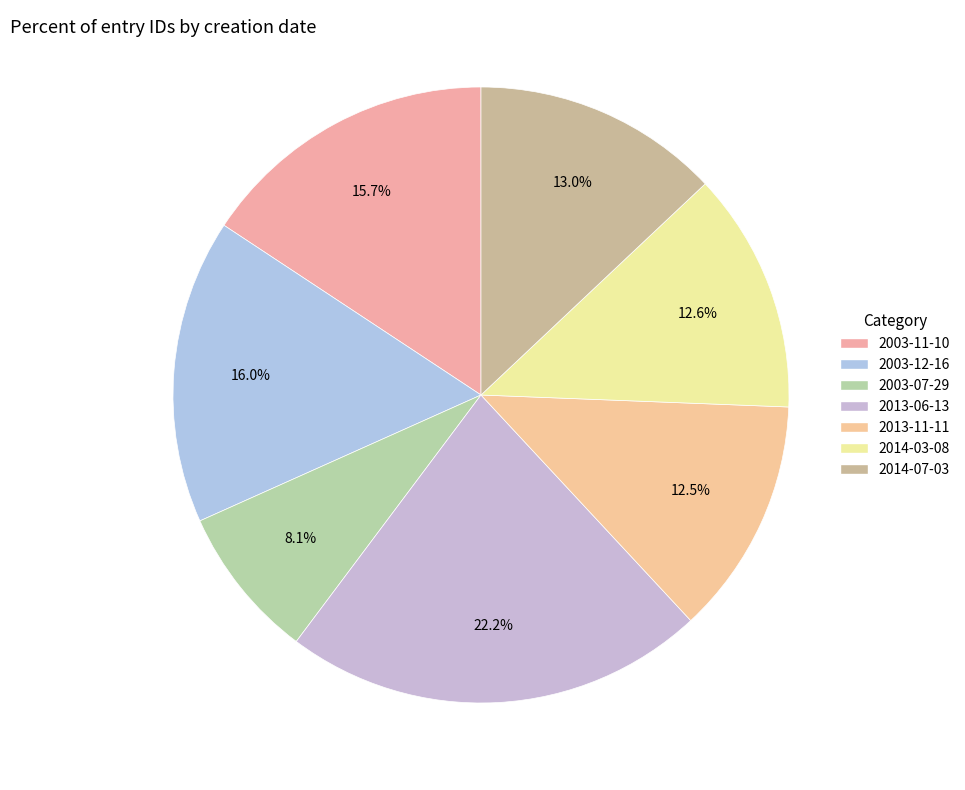

To the nearest percent, what is the difference between the largest and smallest slice percentages?

14%